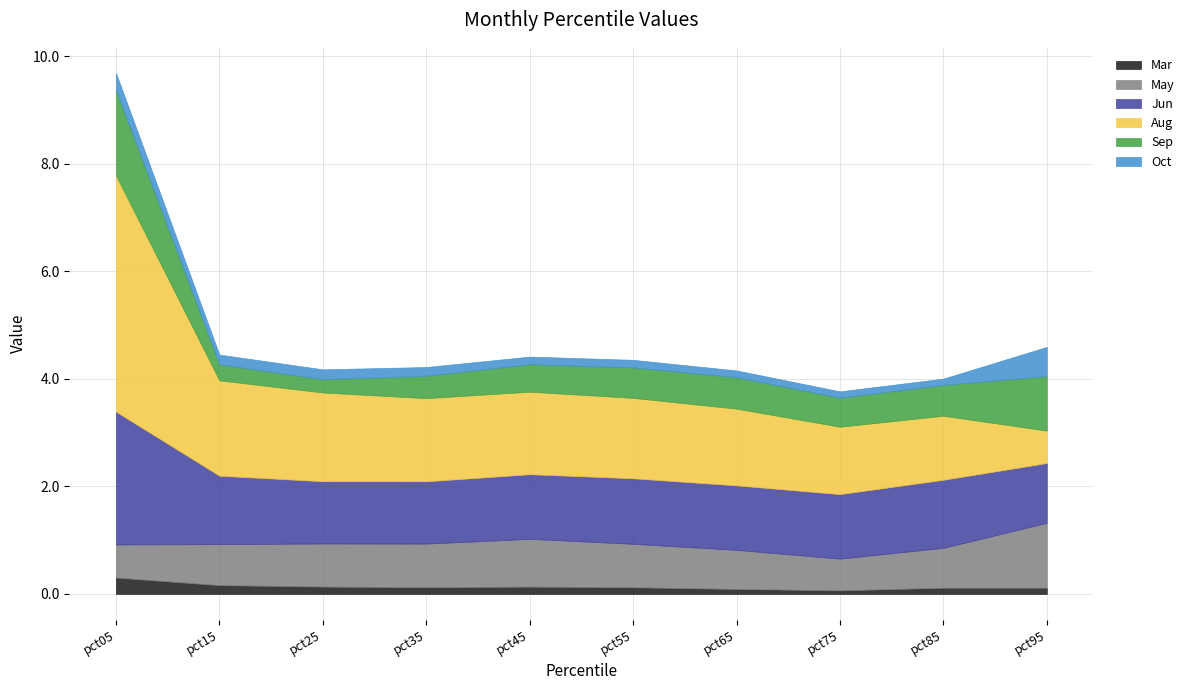

What is the value of the Oct point at the 4th from the left?

0.2